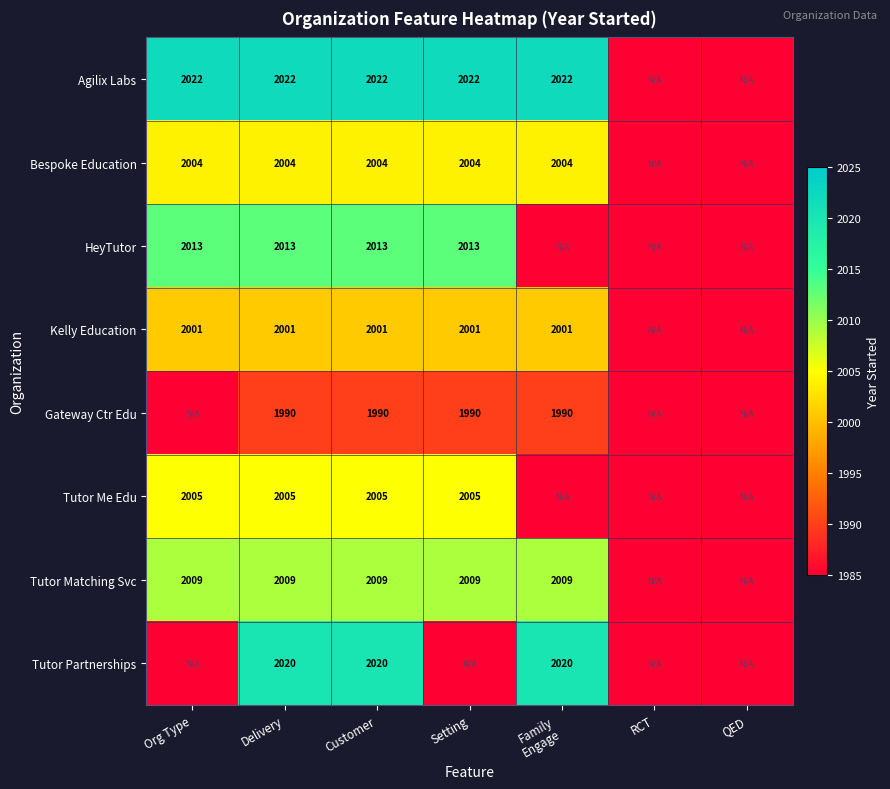

What is the difference between the highest and lowest values at Customer?

32